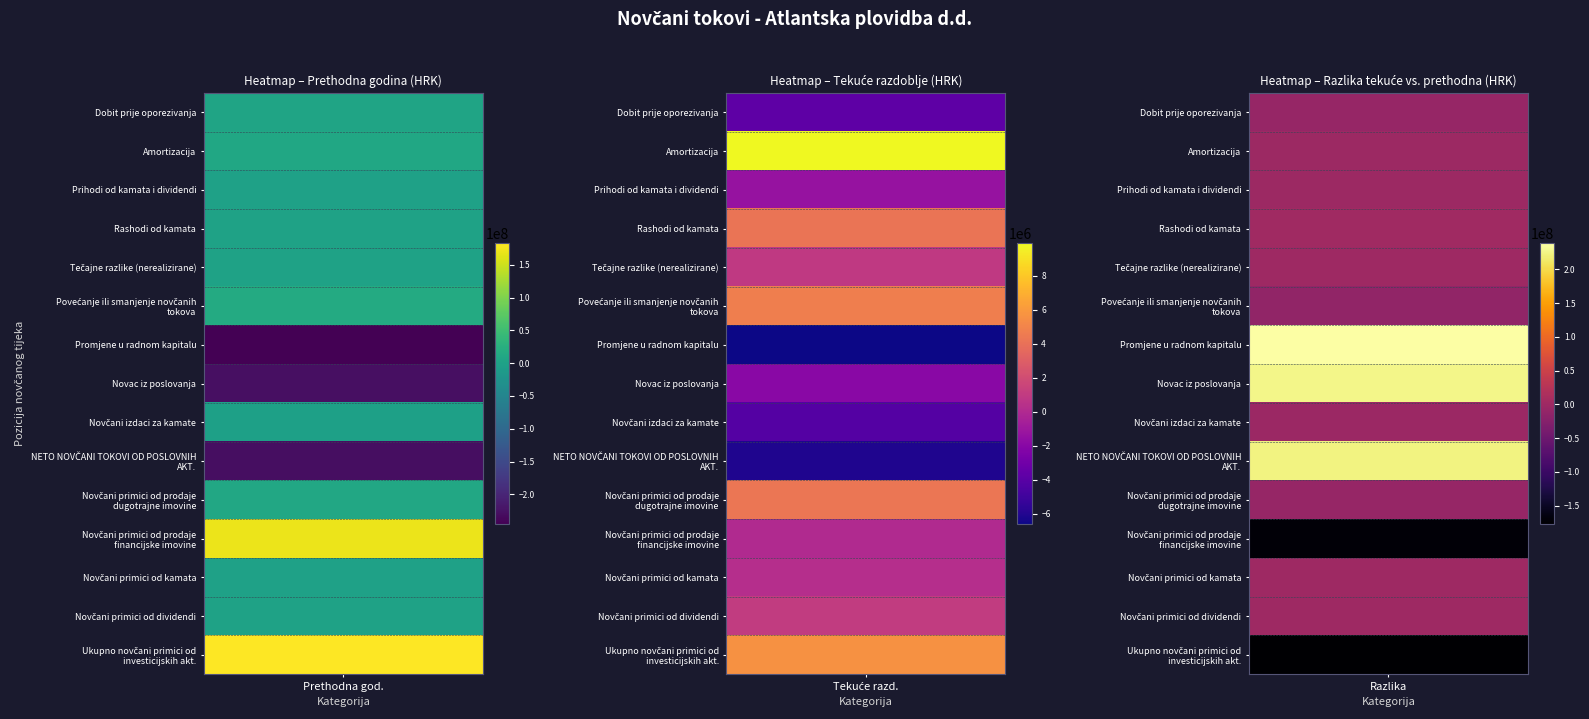

What is the difference between the highest and lowest values at Tekuće razdoblje?

16505793